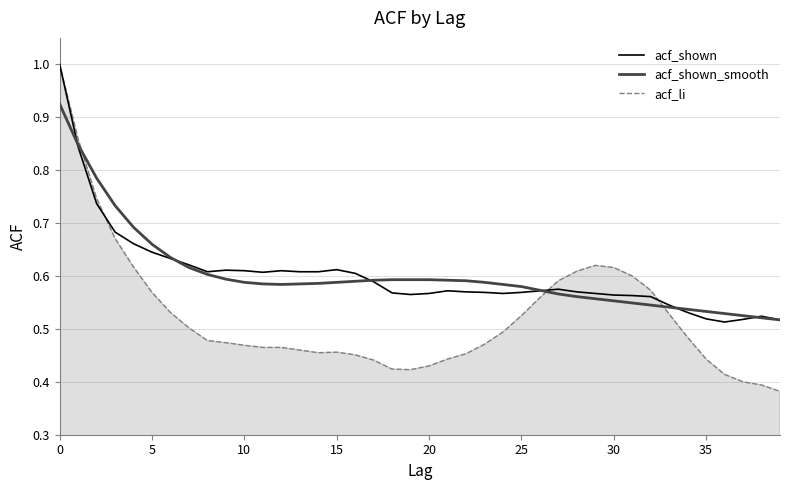

Which series has the widest spread of values?

acf_li